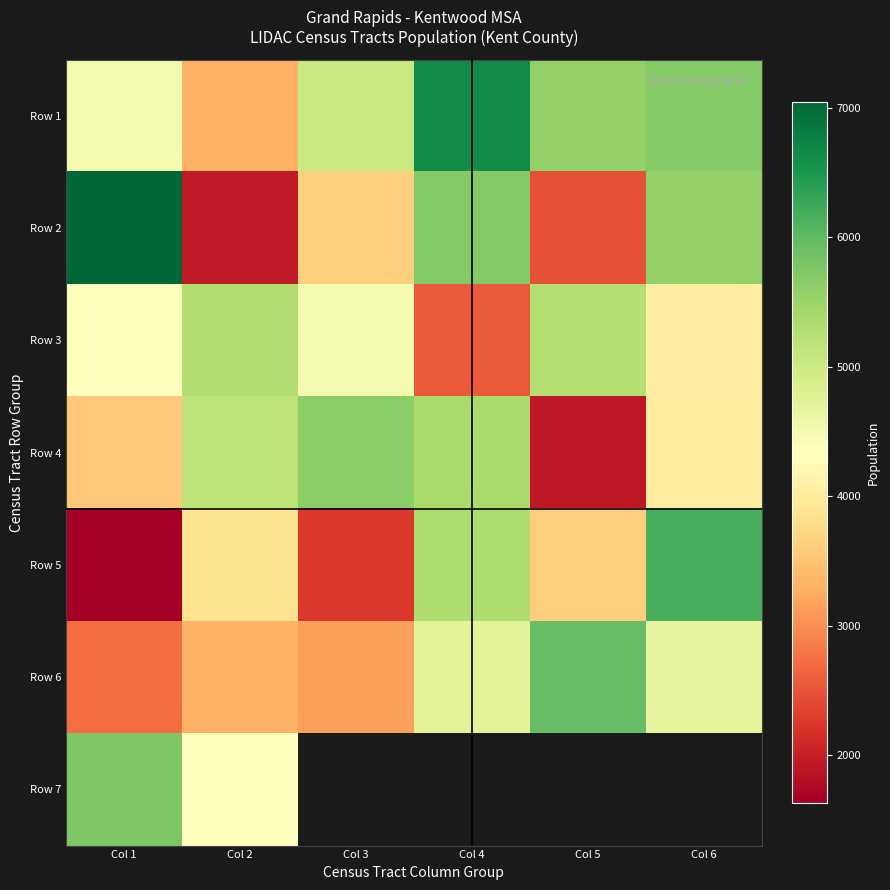

What is the minimum value for Row 5?

1632.0